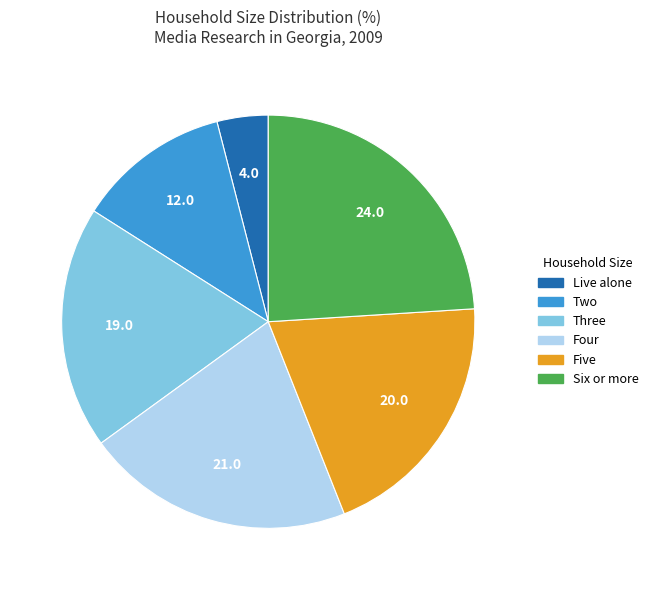

Is it true that Live alone is 4% of the pie?

True